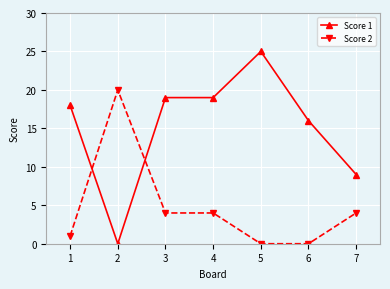

What is the total value across all series at 5?

25